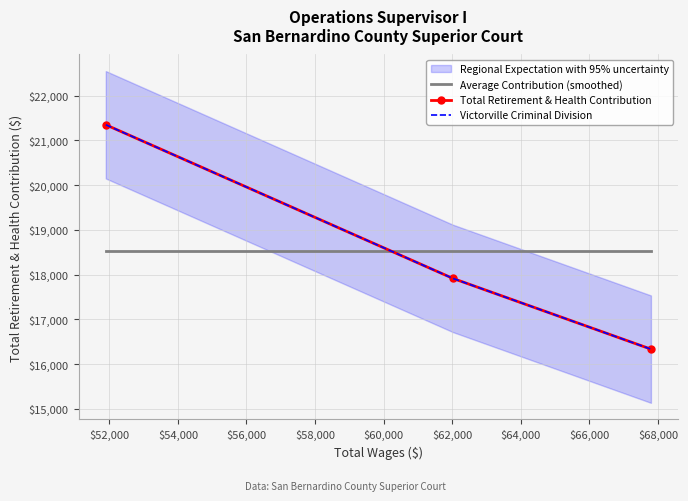

At how many categories does at least one series exceed 20322?

1